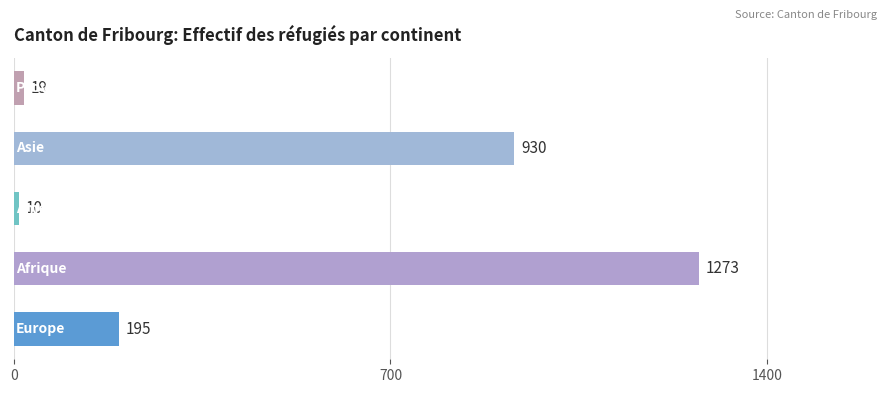

What is the sum of all values?

2427